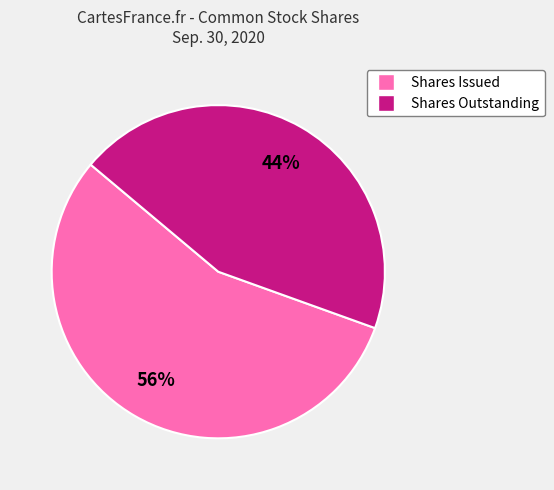

Is there a majority slice in this chart?

Yes